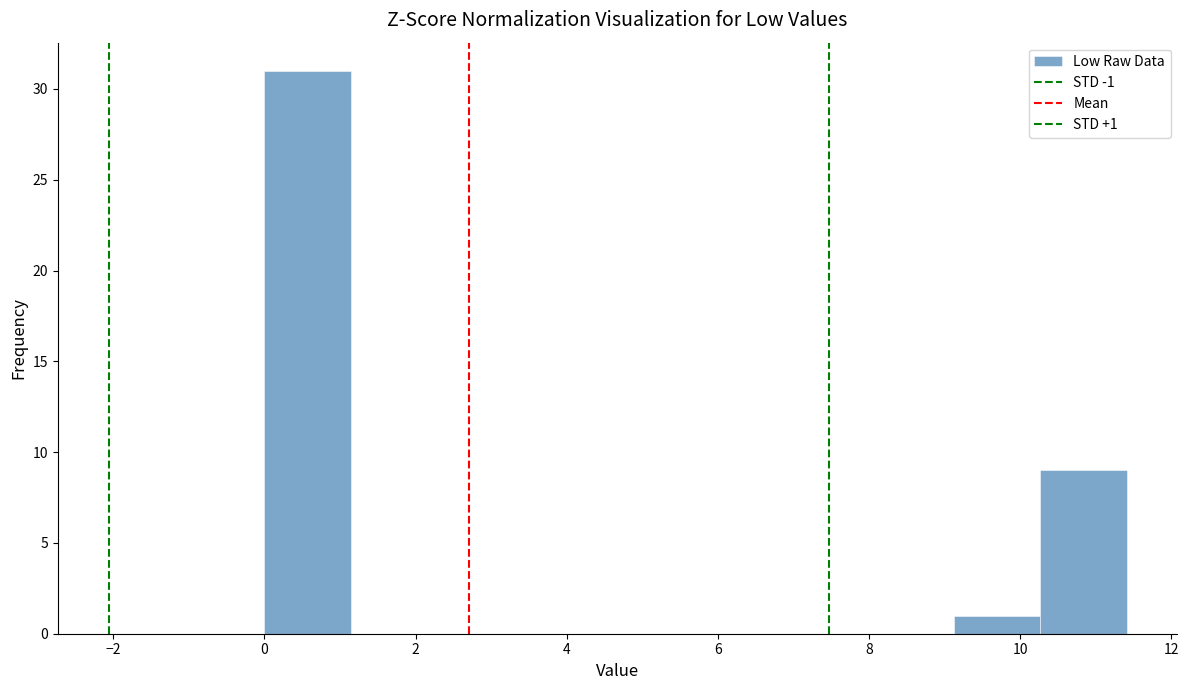

Over which range of the x-axis is the bar tallest?

0.0 to 1.2